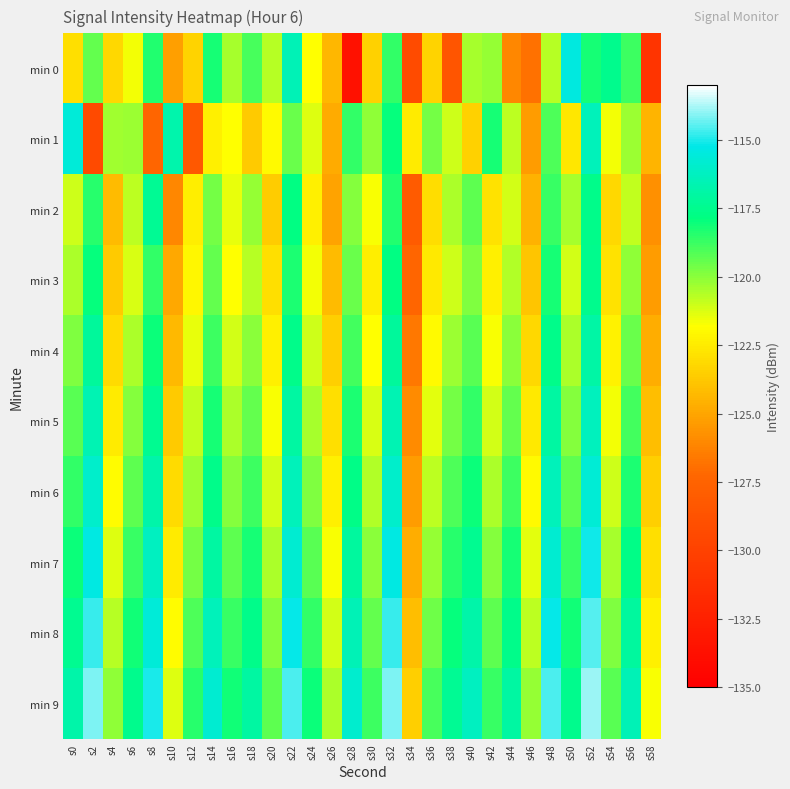

Which has a higher value, s18 or s34?

s18